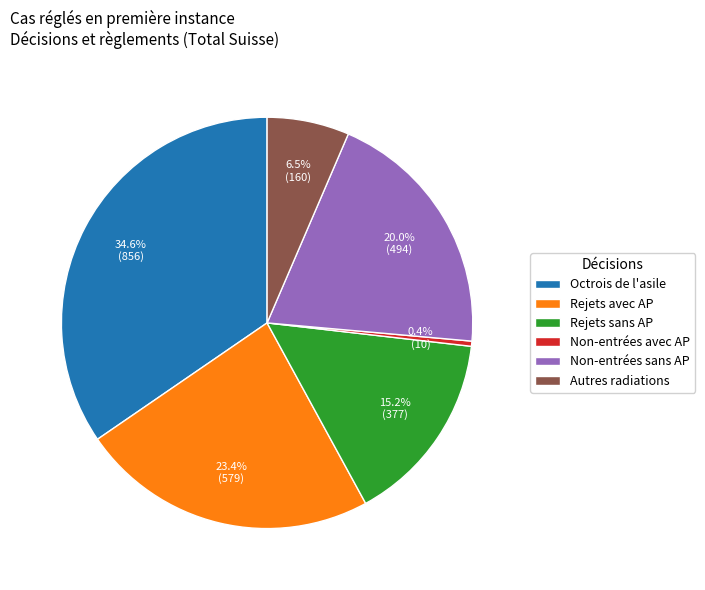

What is the ratio of the value at Rejets avec AP to the value at Rejets sans AP?

1.5